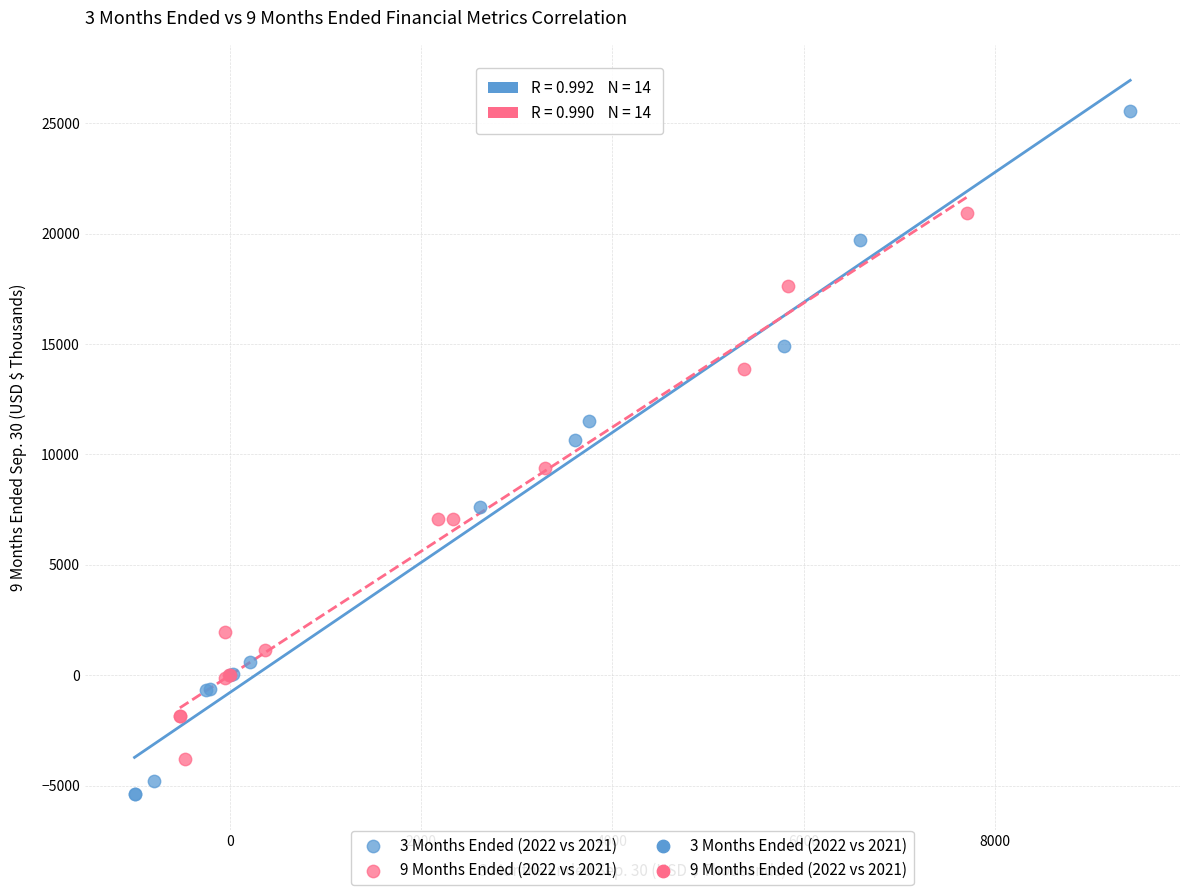

Which series reaches the maximum Y coordinate?

3 Months Ended (2022 vs 2021)